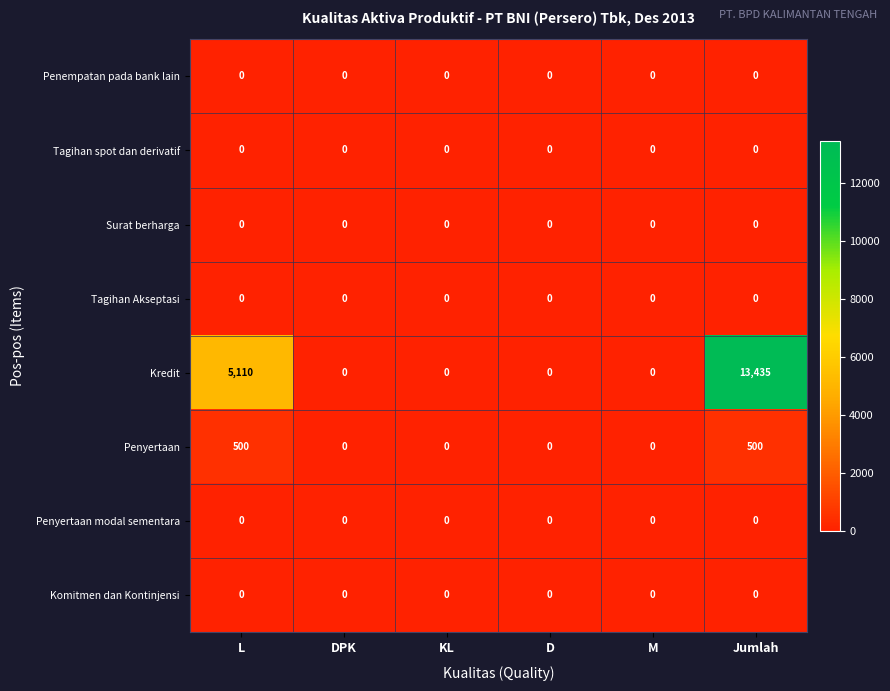

What is the sum of all Penyertaan values?

1000